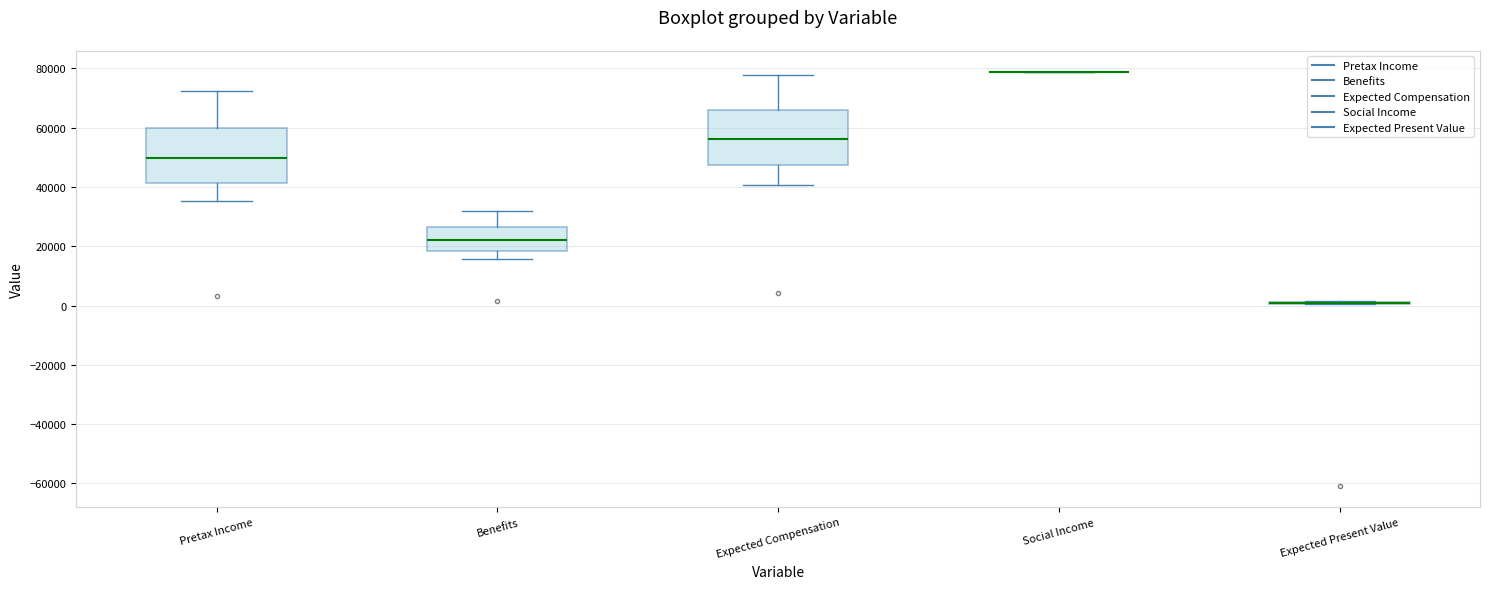

Reading left to right, read every box against the y-axis: the position of its median line, the range the box covers, and the ends of its whiskers. The values are not printed on the chart, so give them approximately, as read against the axis.

Pretax Income: median 50000, box 42000 to 60000, whiskers 36000 to 72000
Benefits: median 22000, box 18000 to 26000, whiskers 16000 to 32000
Expected Compensation: median 56000, box 48000 to 66000, whiskers 40000 to 78000
Social Income: box collapsed to a line at 78000, whiskers 78000 to 78000
Expected Present Value: box collapsed to a line at 0, whiskers 0 to 2000